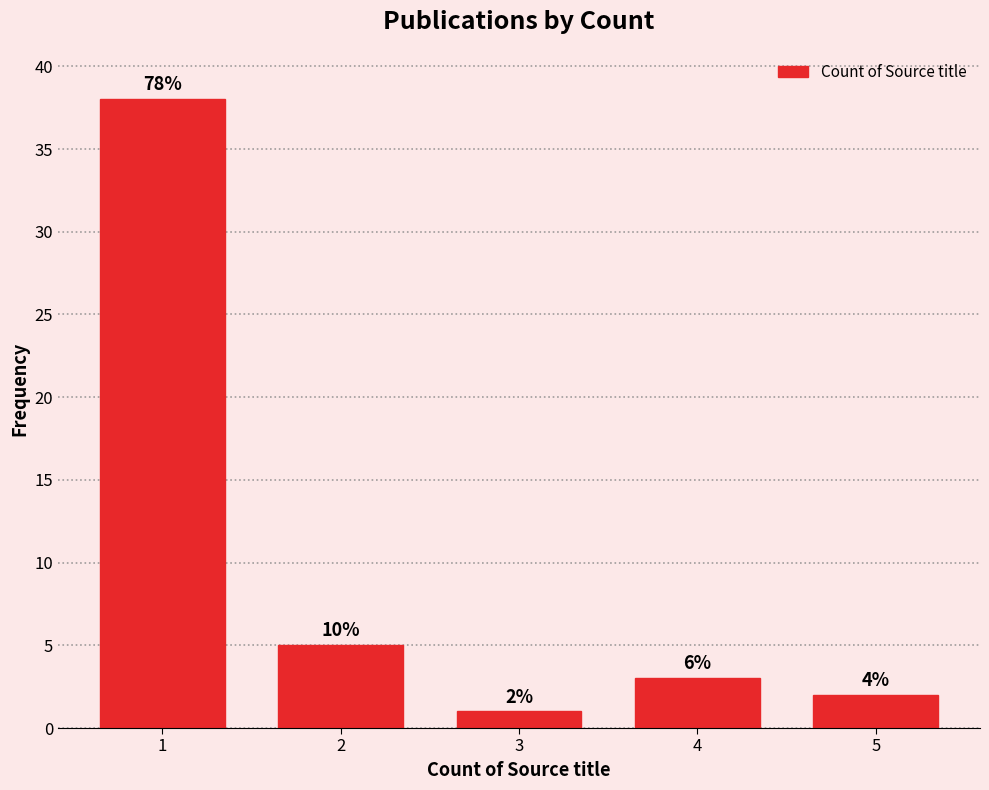

How many bars are there in total?

5